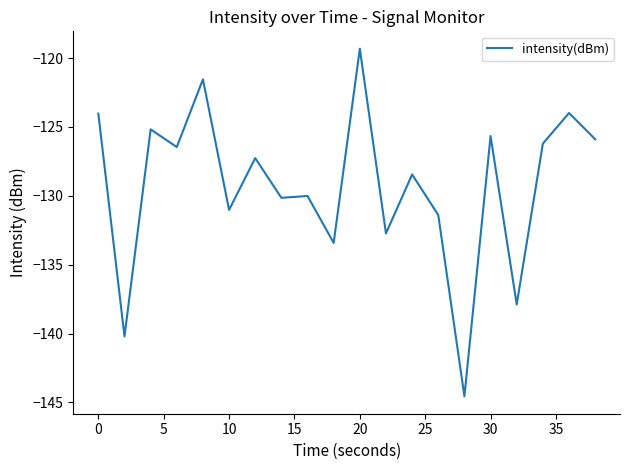

What is the maximum value shown in the chart?

-119.3